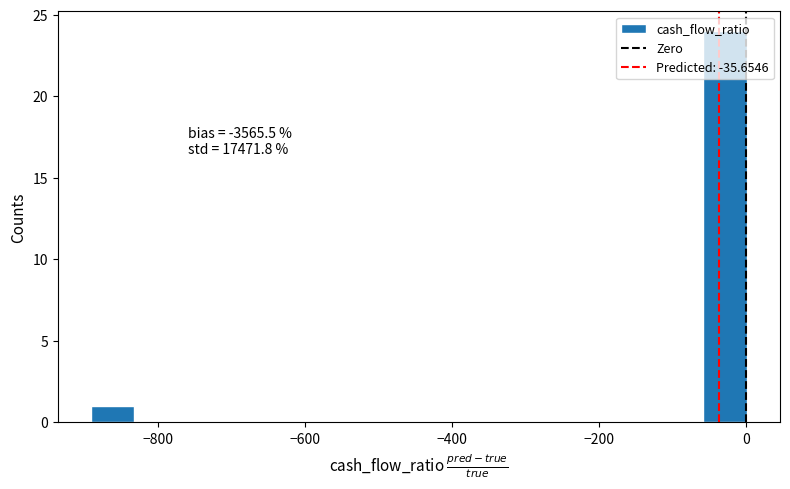

Read against the x-axis, roughly where is the centre of the tallest bar?

-20